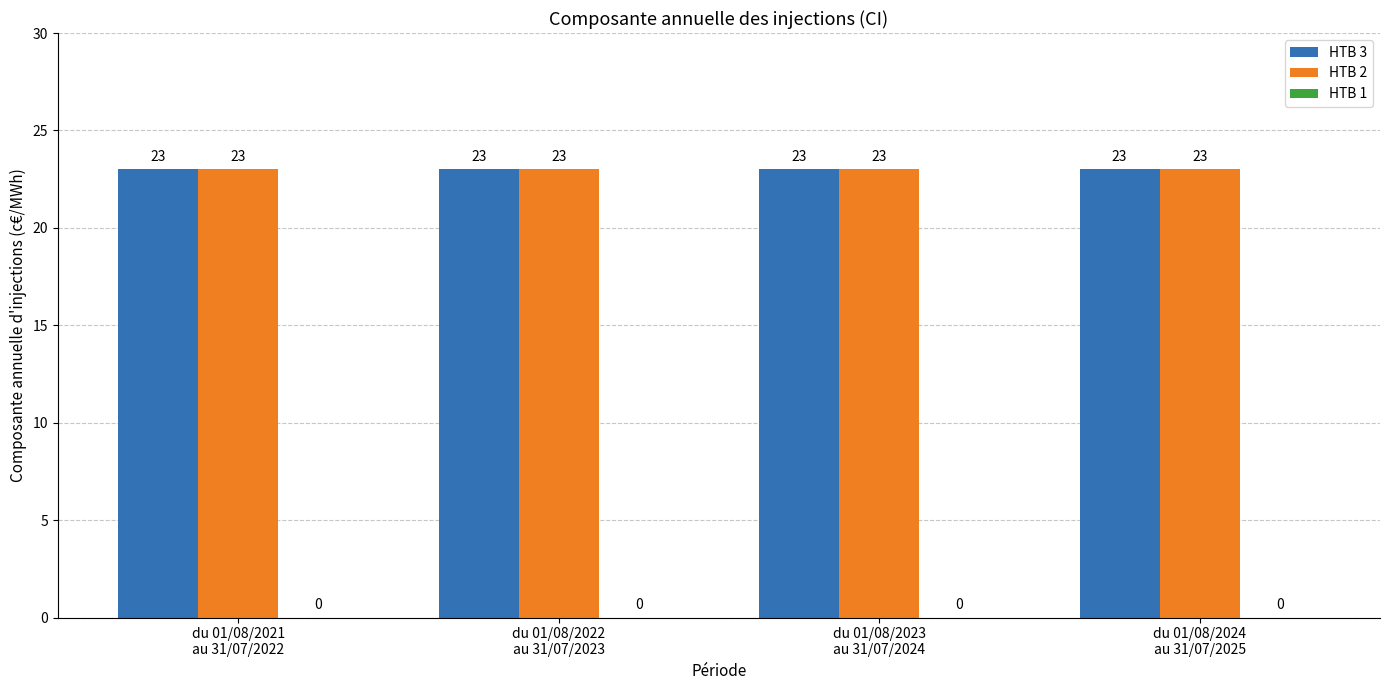

Does the chart contain any negative values?

No